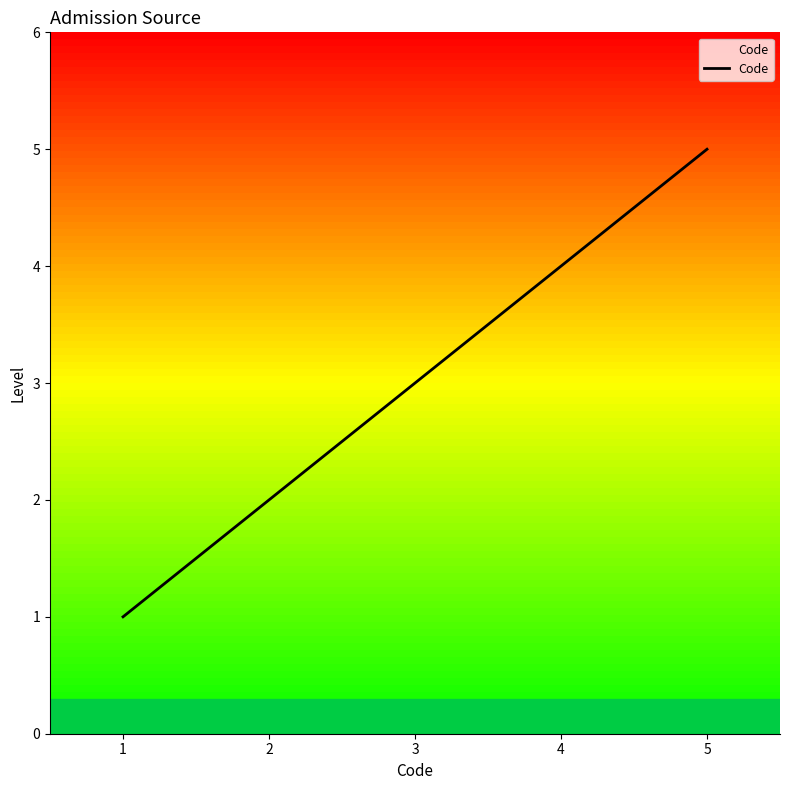

Reading left to right, what are all the values shown in this chart?

1	2	3	4	5